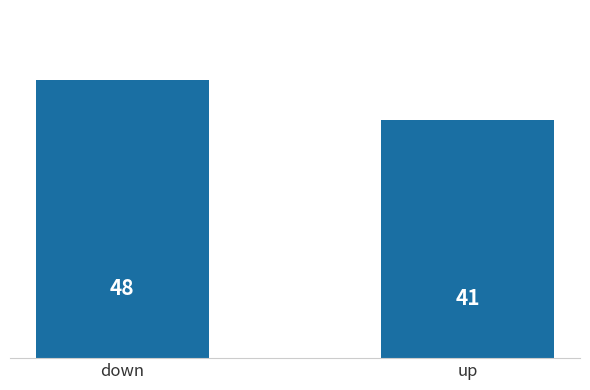

True or false: the data shows 9 at up.

False